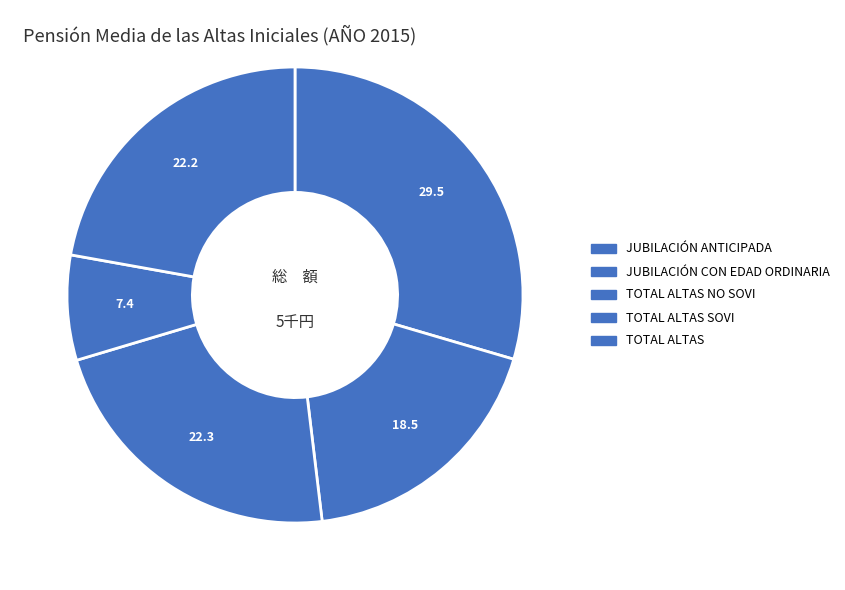

Rank the categories by value from lowest to highest.

TOTAL ALTAS SOVI, JUBILACIÓN CON EDAD ORDINARIA, TOTAL ALTAS, TOTAL ALTAS NO SOVI, JUBILACIÓN ANTICIPADA